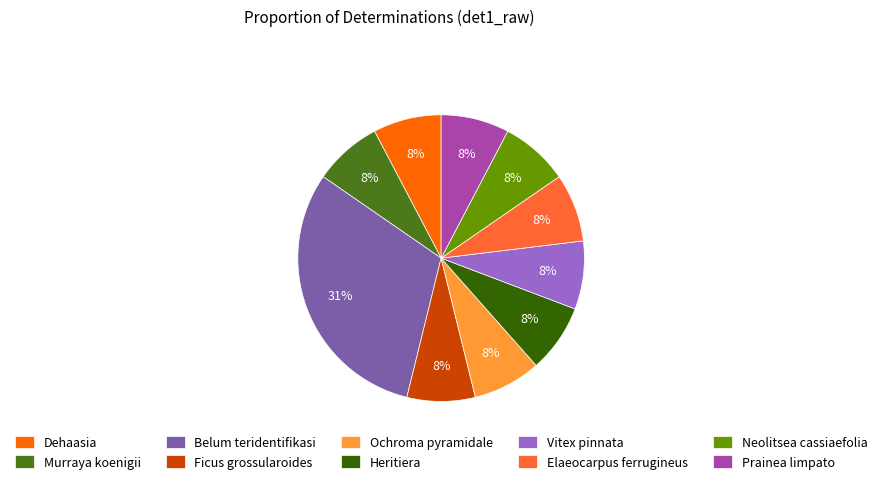

To the nearest percent, what is the average slice percentage?

10%